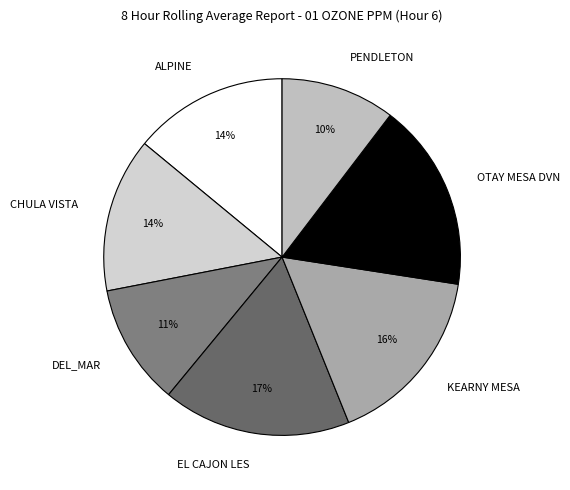

Is there any slice that represents more than half of the pie?

No